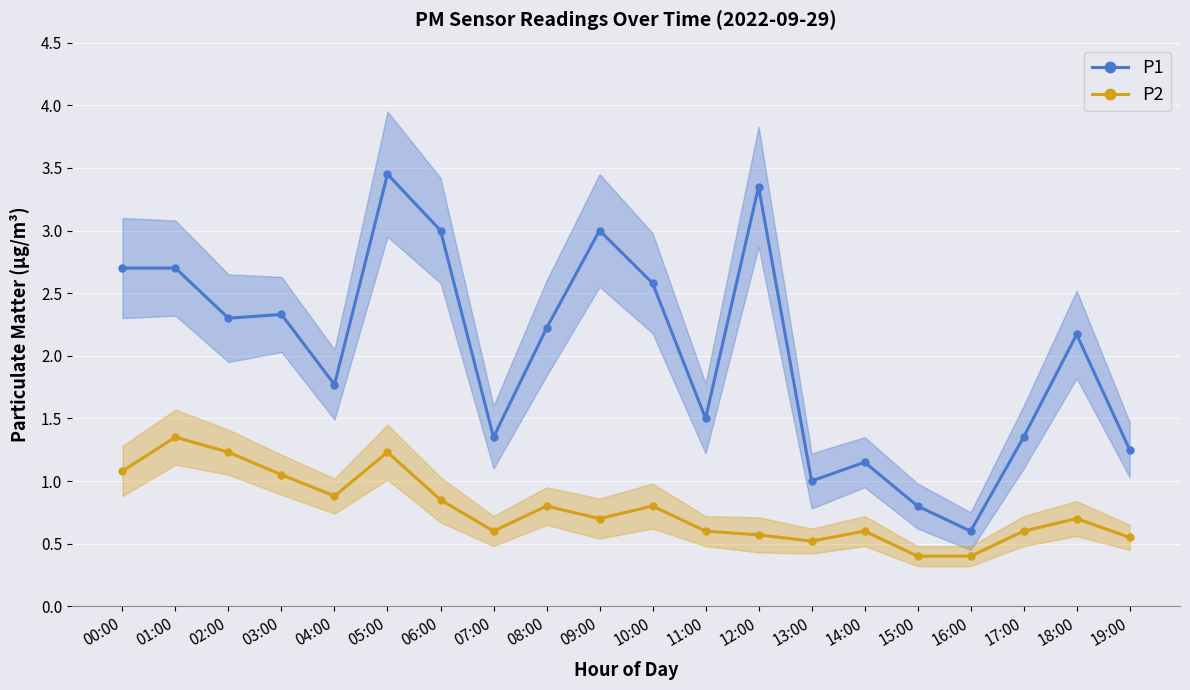

What is the value of the P1 point at the 16th from the left?

0.8